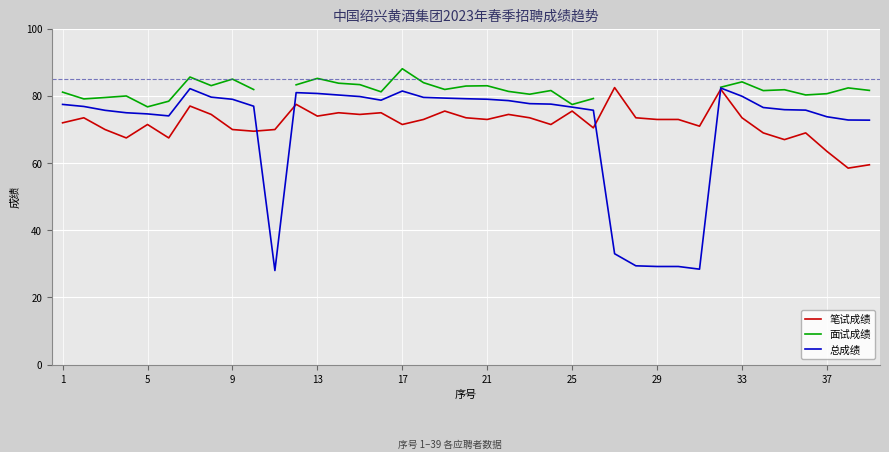

Read the 总成绩 value at 33.

79.9